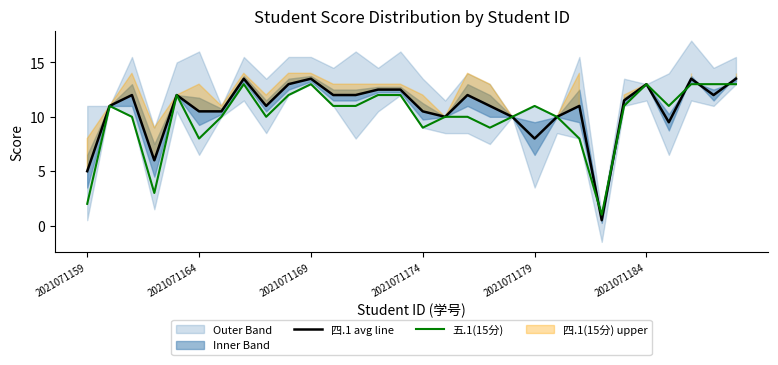

Is it true that 四.1 avg line equals 24.1 at 2021071169?

False